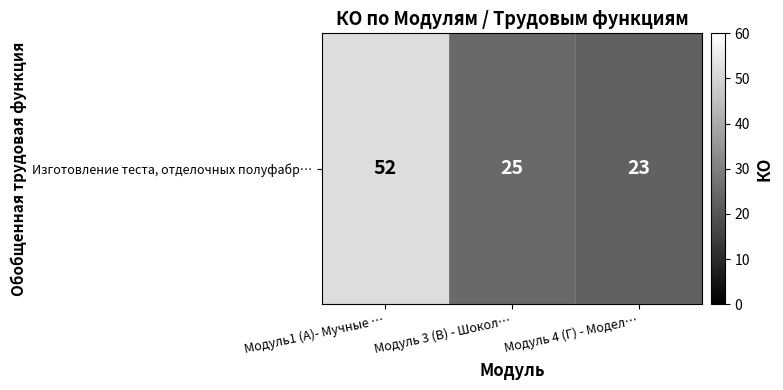

Reading left to right, list all the values displayed in this chart.

52	25	23